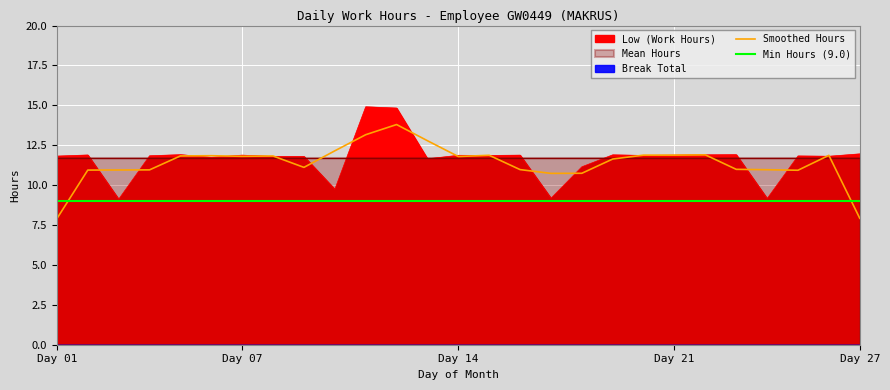

How many intersections are there between Min Hours (9.0) and Smoothed Hours?

2